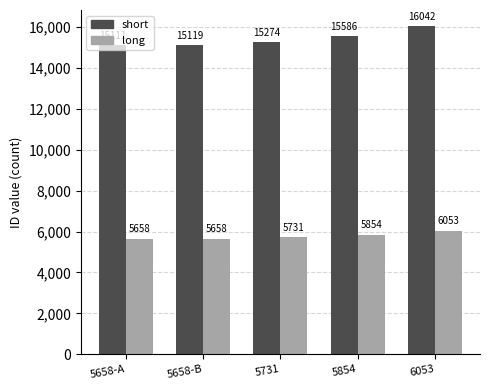

Reading left to right, transcribe all the data shown in this chart.

short: 15111	15119	15274	15586	16042
long: 5658	5658	5731	5854	6053